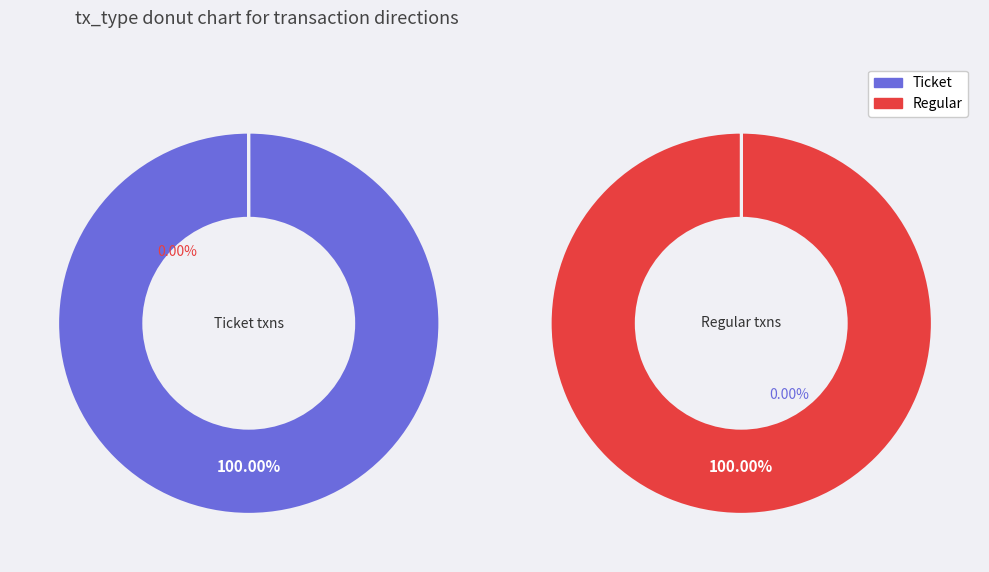

To the nearest percent, what is the difference between the direction -1 and direction 1 slice percentages?

100%